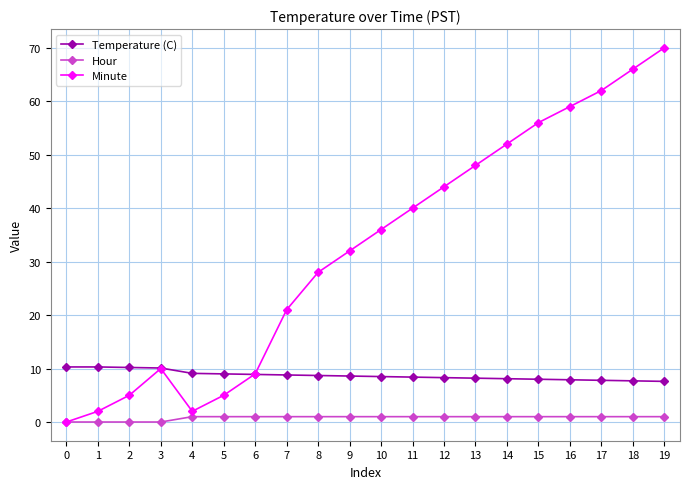

List the series in order of their overall mean, highest first.

Minute, Temperature (C), Hour